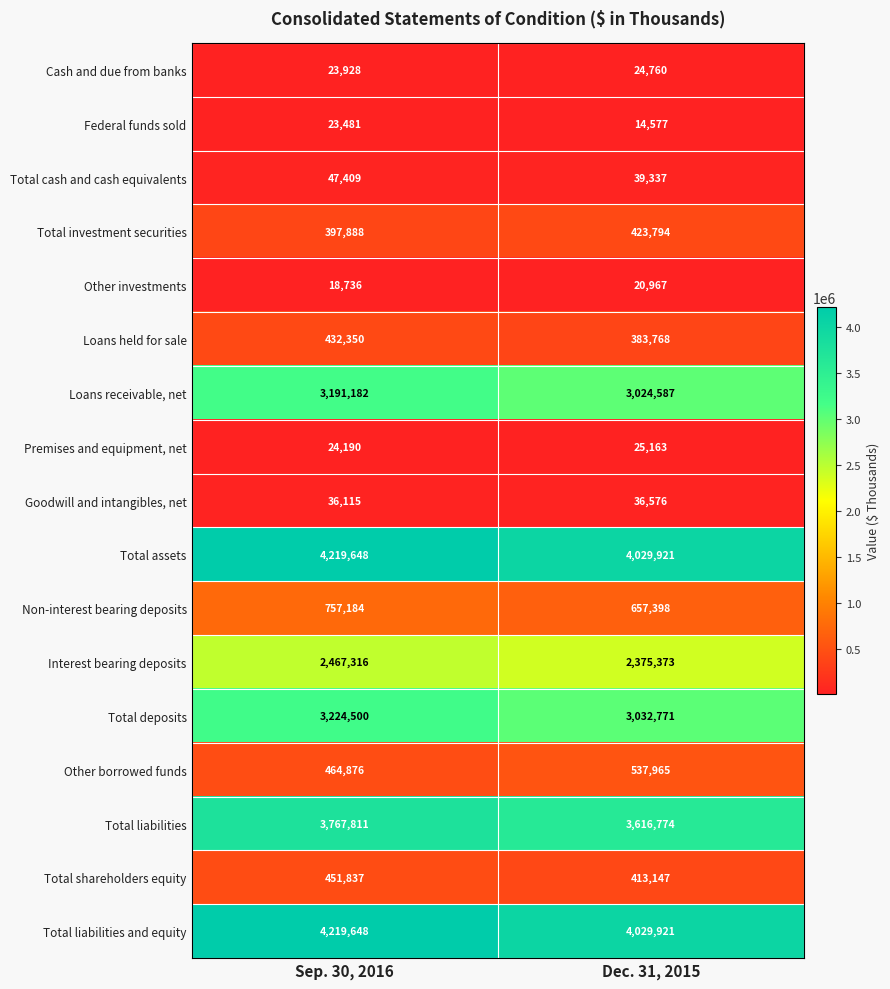

What is the difference between the Federal funds sold values at Sep. 30, 2016 and Dec. 31, 2015?

8904